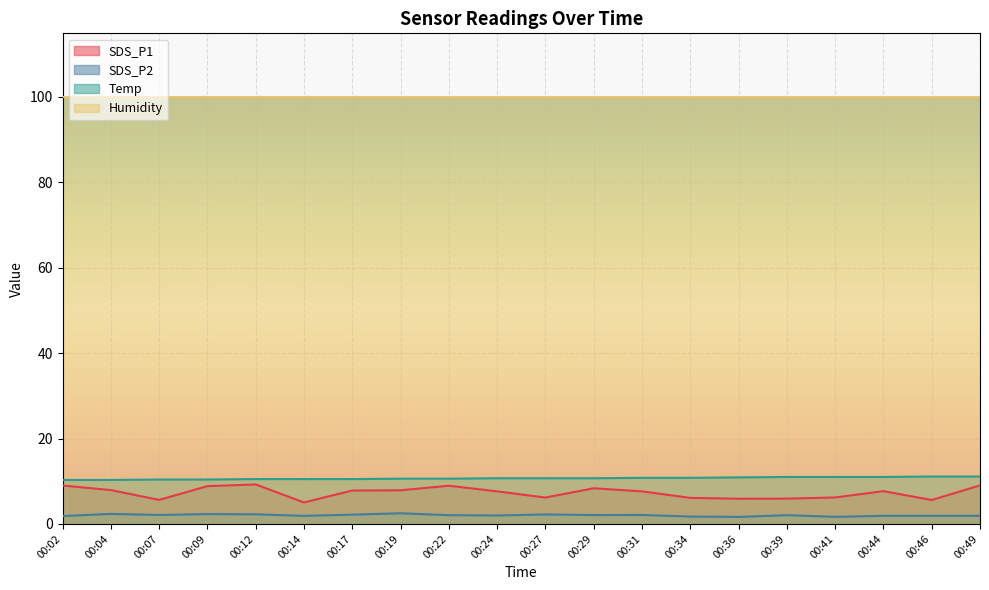

Is it true that SDS_P1 equals 6.1 at 00:34?

True